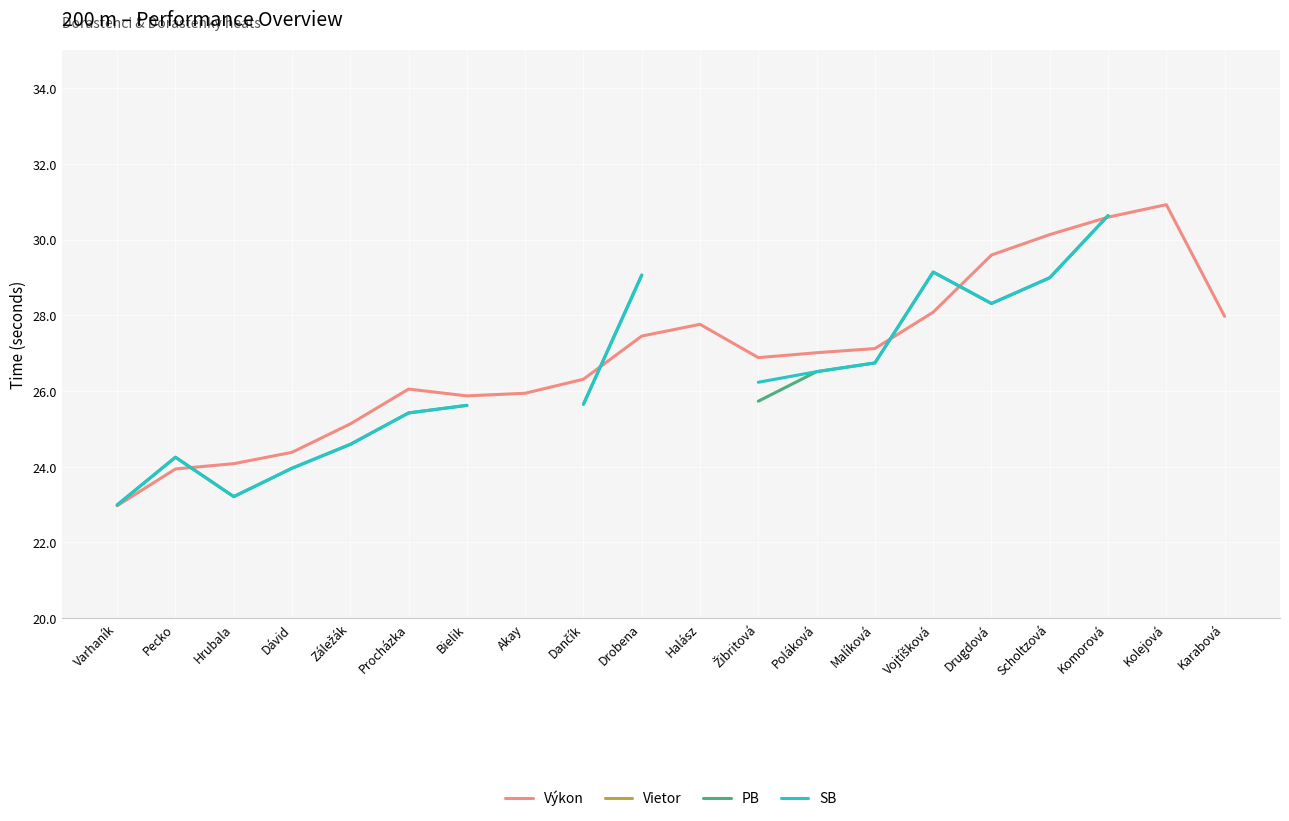

What is the label of the 7th point from the left?

Bielik